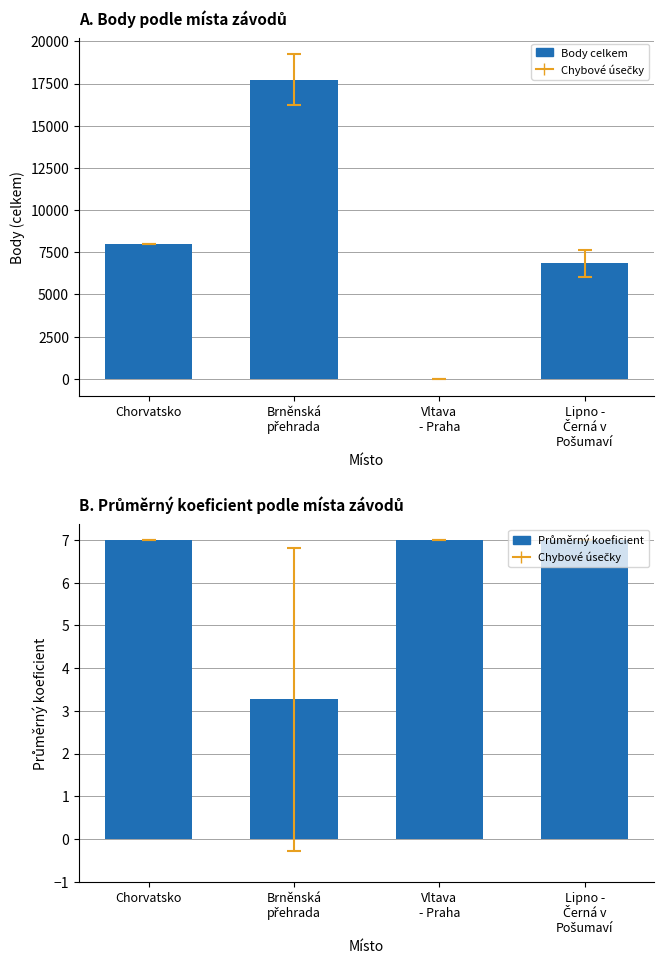

Are the bars horizontal?

No